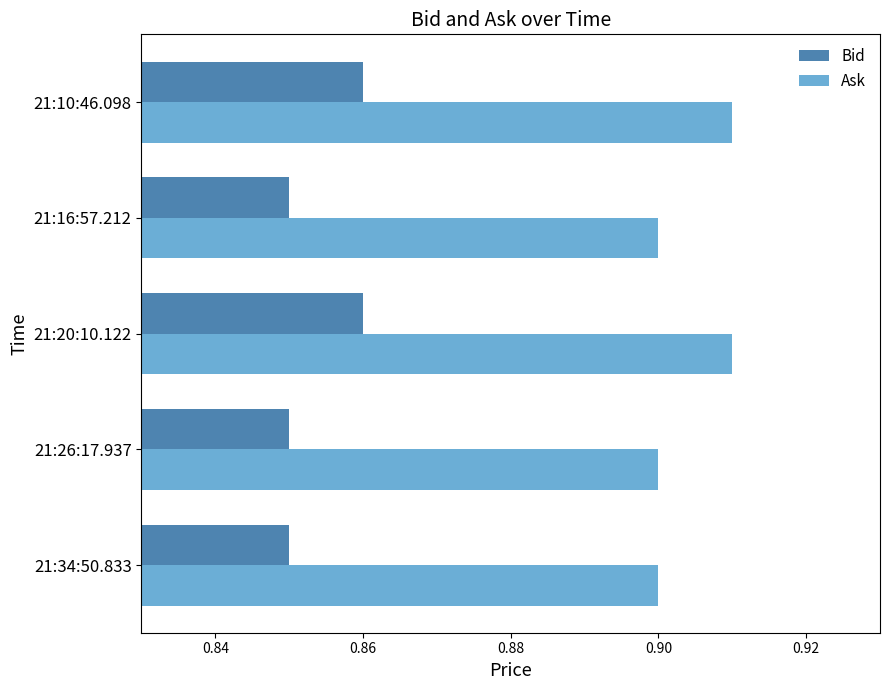

How many Bid values are between 0 and 1?

5